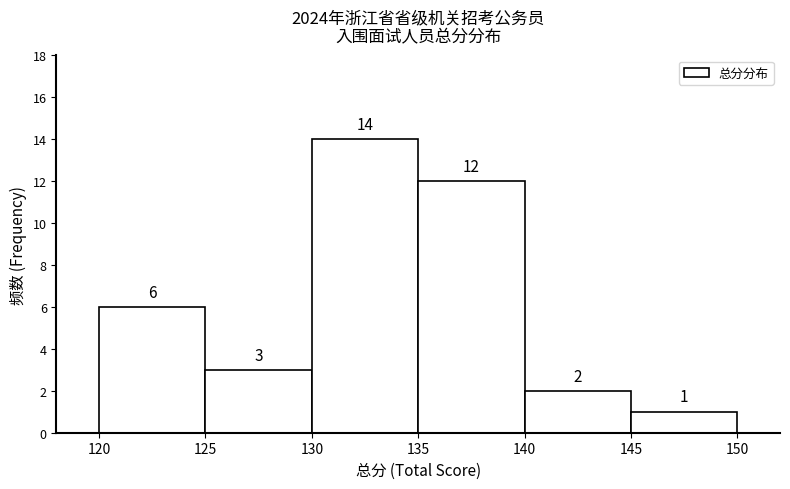

How tall is the bar that spans 125 to 130 on the x-axis?

3